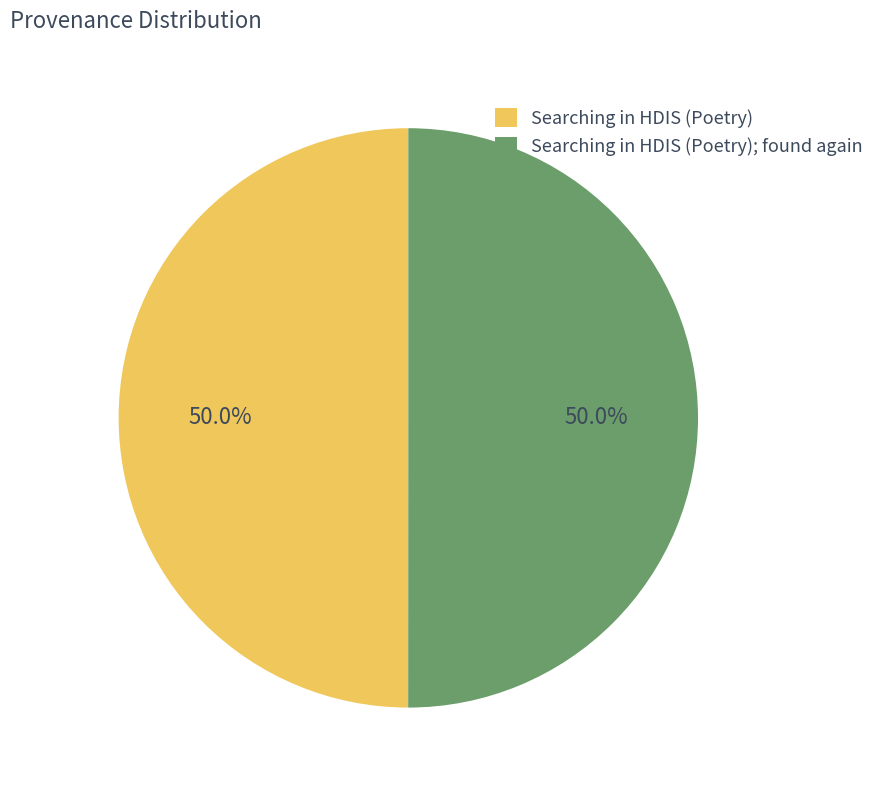

What portion of the pie excludes Searching in HDIS (Poetry)?

50.0%